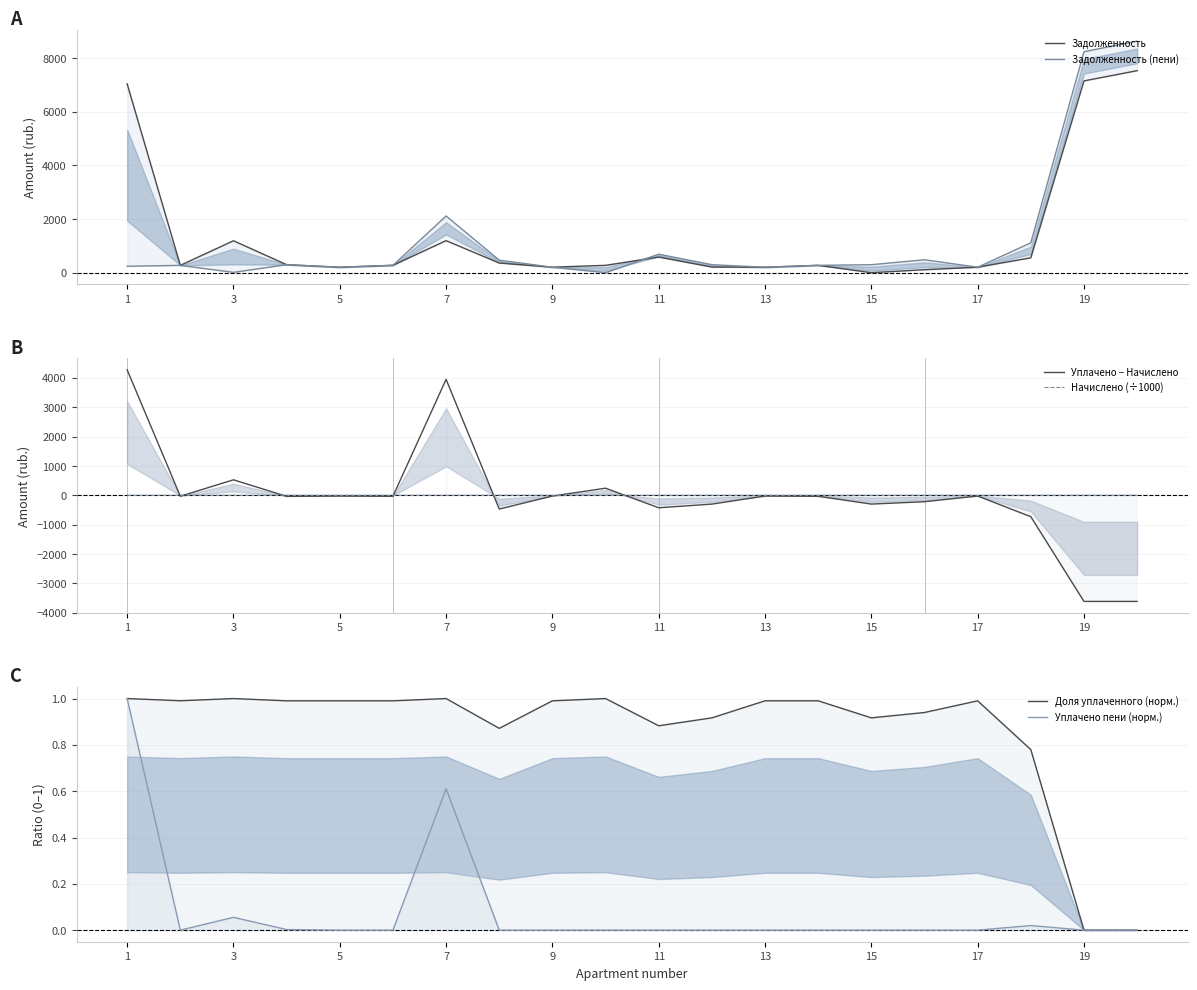

What is the maximum value for Уплачено − Начислено?

4272.4